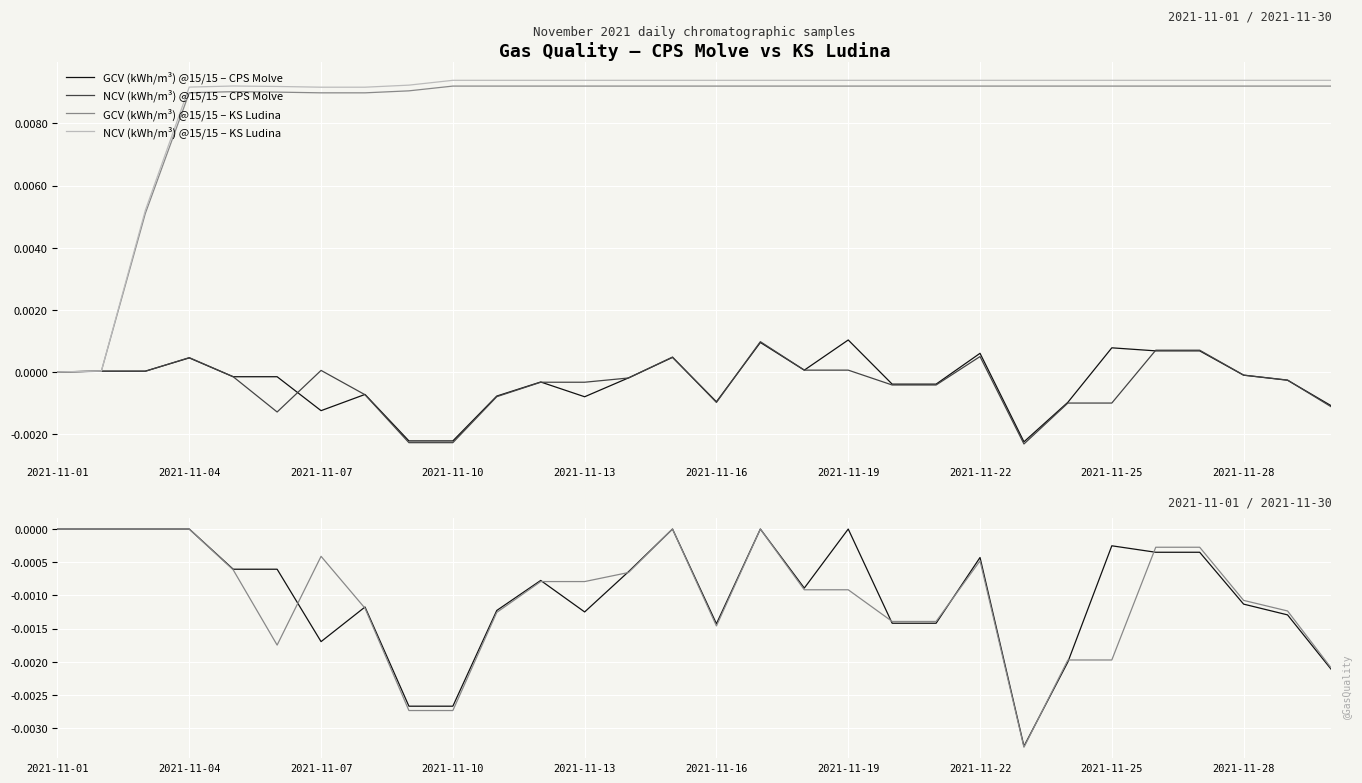

Between 26 and 27, which series saw the biggest shift?

NCV (kWh/m³) @15/15 – CPS Molve